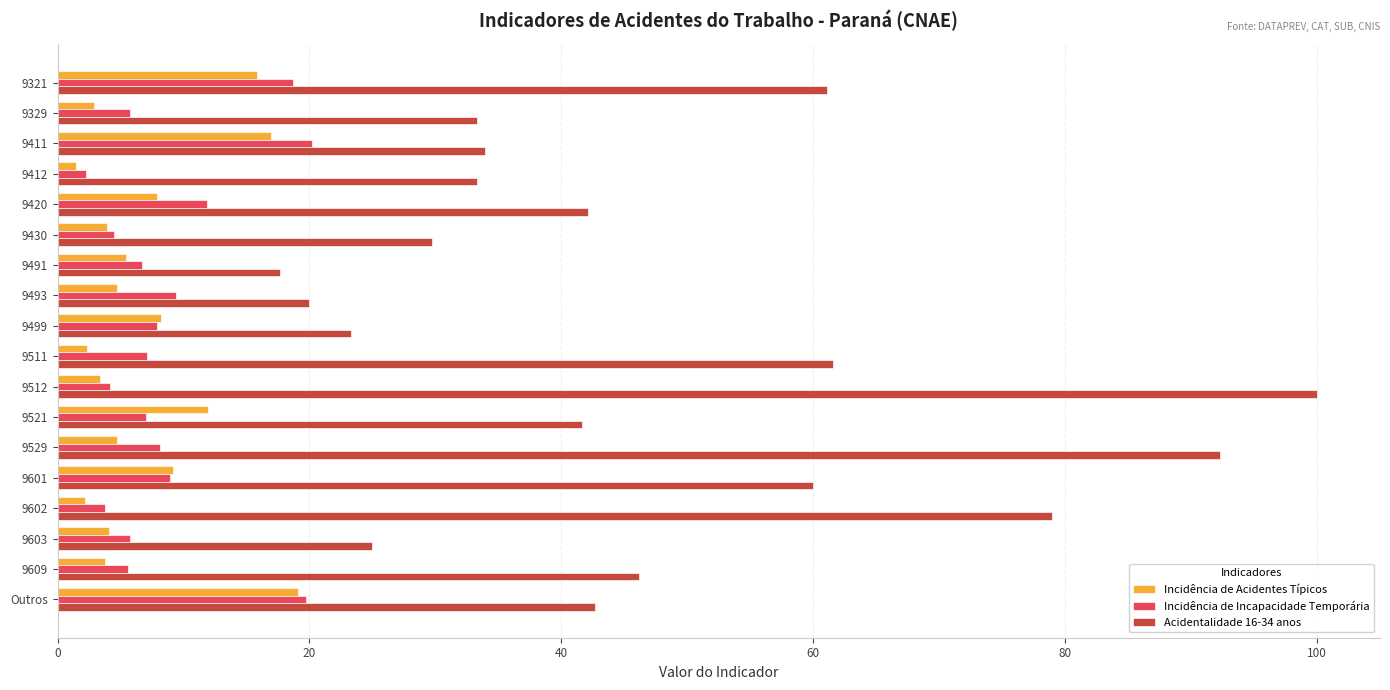

What is the minimum value for Incidência de Acidentes Típicos?

1.5